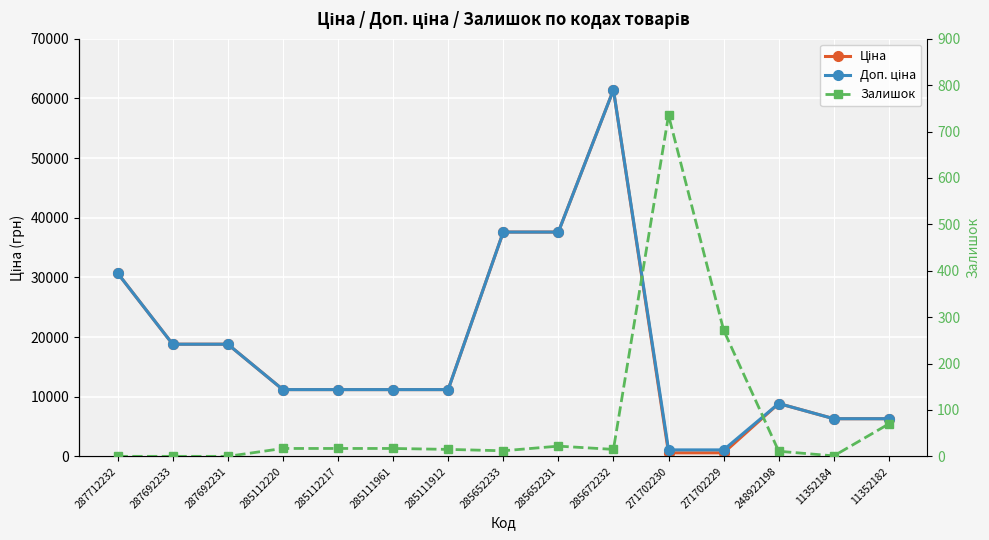

What is the value of the Доп. ціна point at the 10th from the left?

61434.3